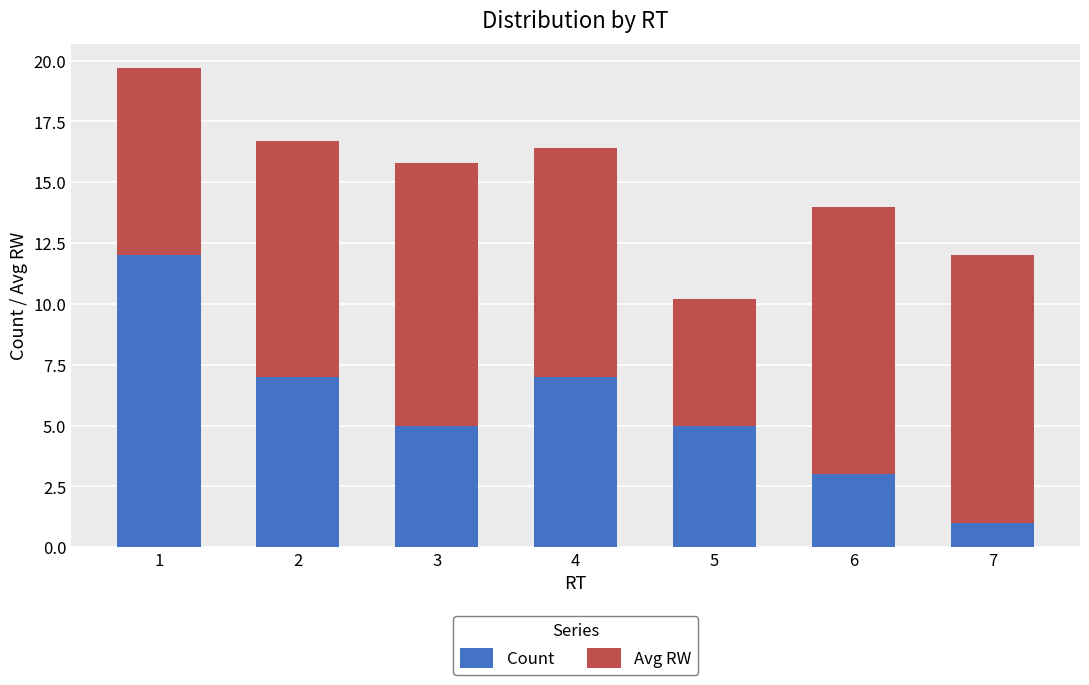

What is the total value across all series at 7?

12.0